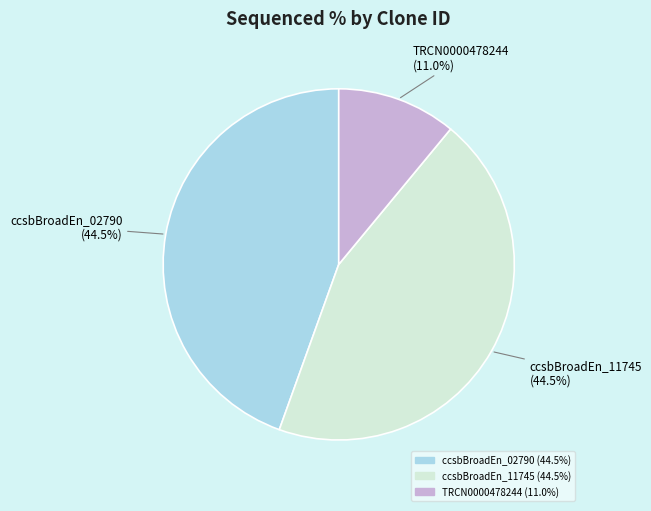

Count the number of slices in the pie.

3